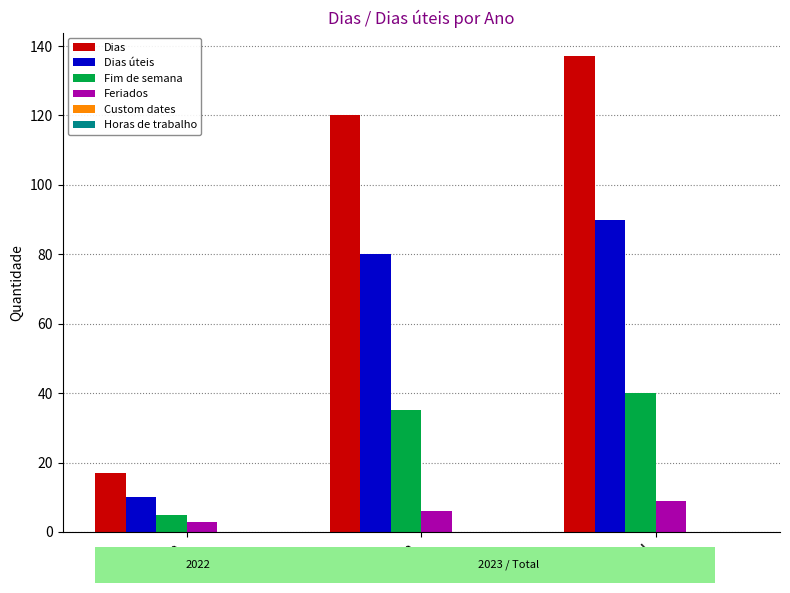

What is the total value across all series at 2023?

241